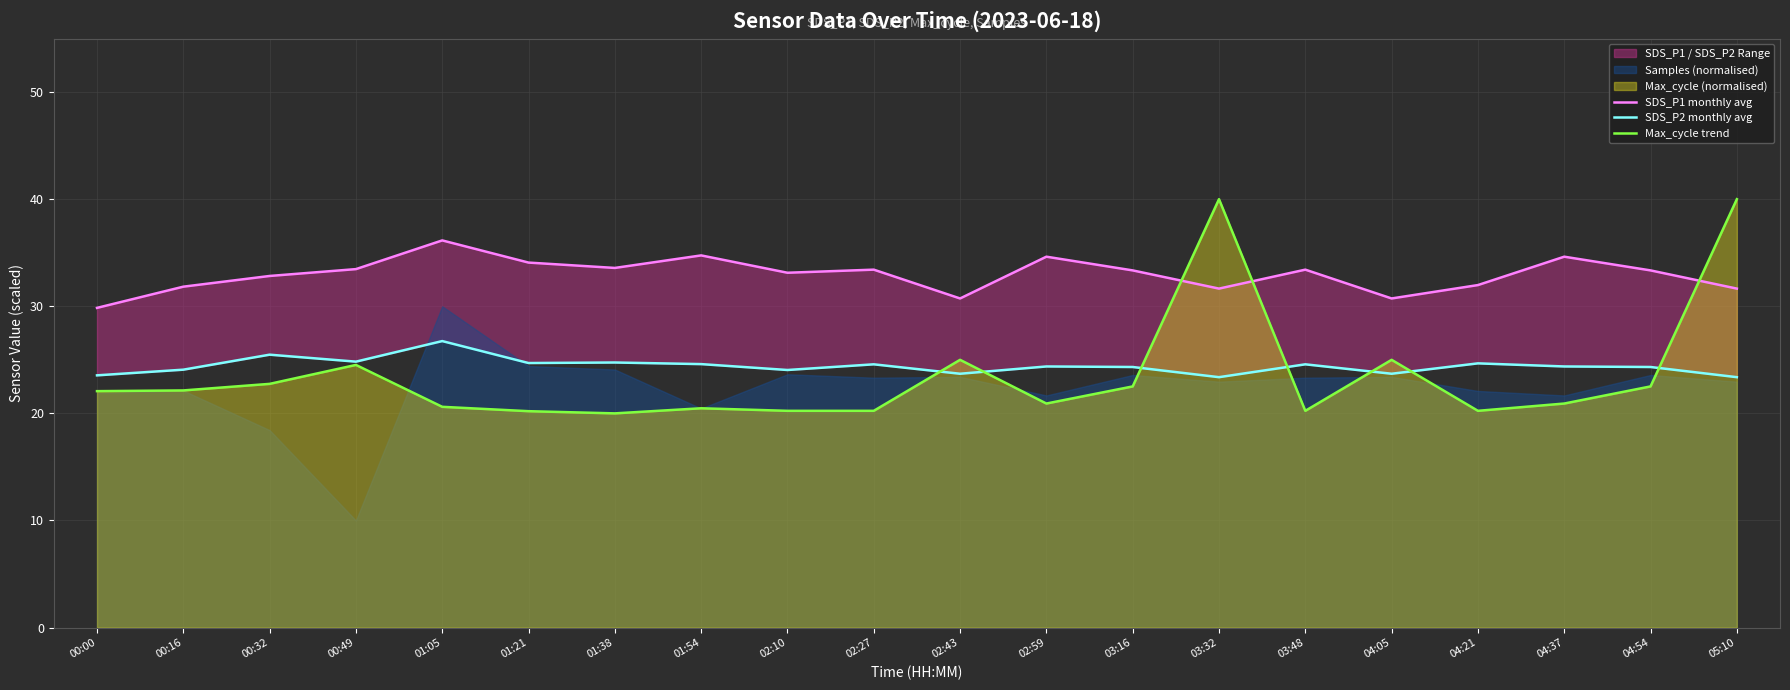

Reading left to right, extract all data points from this chart.

SDS_P1 monthly avg: 00:00=29.9	00:16=31.8	00:32=32.8	00:49=33.5	01:05=36.1	01:21=34.1	01:38=33.6	01:54=34.8	02:10=33.1	02:27=33.4	02:43=30.7	02:59=34.6	03:16=33.4	03:32=31.6	03:48=33.4	04:05=30.7	04:21=32.0	04:37=34.6	04:54=33.4	05:10=31.6
SDS_P2 monthly avg: 00:00=23.6	00:16=24.1	00:32=25.5	00:49=24.8	01:05=26.8	01:21=24.7	01:38=24.8	01:54=24.6	02:10=24.1	02:27=24.6	02:43=23.7	02:59=24.4	03:16=24.3	03:32=23.4	03:48=24.6	04:05=23.7	04:21=24.7	04:37=24.4	04:54=24.3	05:10=23.4
Max_cycle trend: 00:00=22.1	00:16=22.1	00:32=22.8	00:49=24.5	01:05=20.6	01:21=20.2	01:38=20.0	01:54=20.5	02:10=20.2	02:27=20.2	02:43=25.0	02:59=20.9	03:16=22.5	03:32=40.0	03:48=20.2	04:05=25.0	04:21=20.2	04:37=20.9	04:54=22.5	05:10=40.0